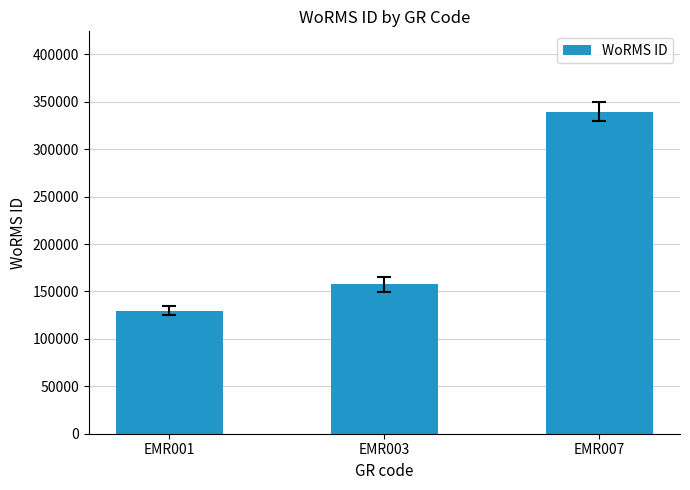

At which label is the value closest to 234607?

EMR003